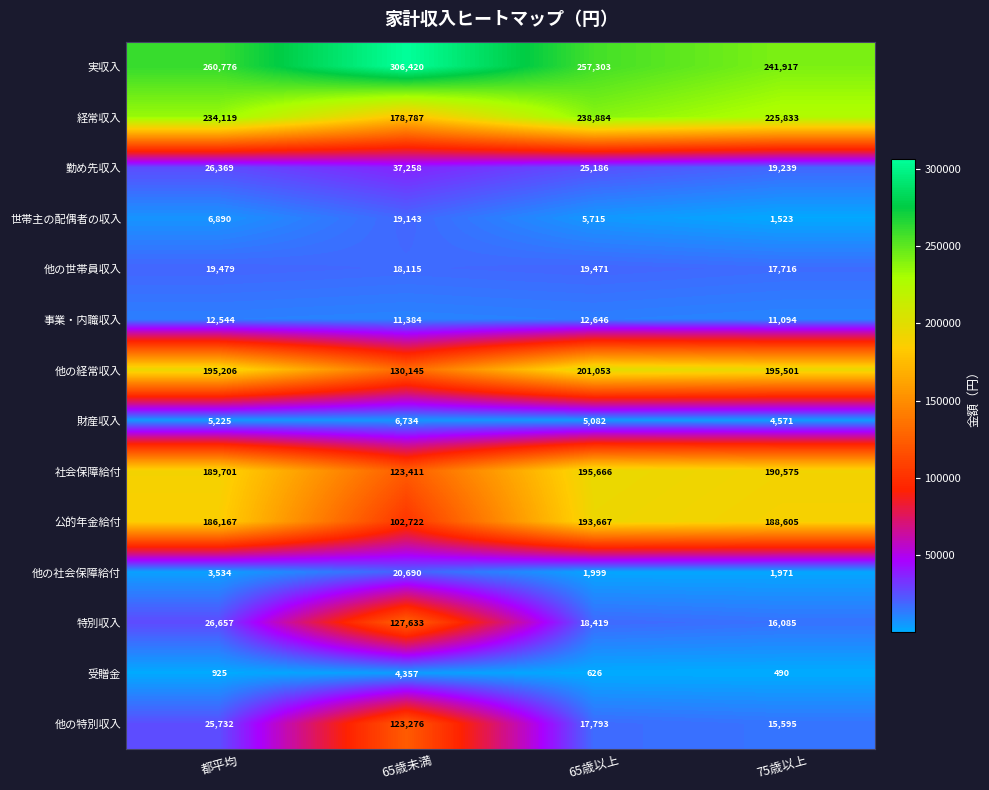

Rank the series at 都平均 from highest to lowest value.

実収入, 経常収入, 他の経常収入, 社会保障給付, 公的年金給付, 特別収入, 勤め先収入, 他の特別収入, 他の世帯員収入, 事業・内職収入, 世帯主の配偶者の収入, 財産収入, 他の社会保障給付, 受贈金